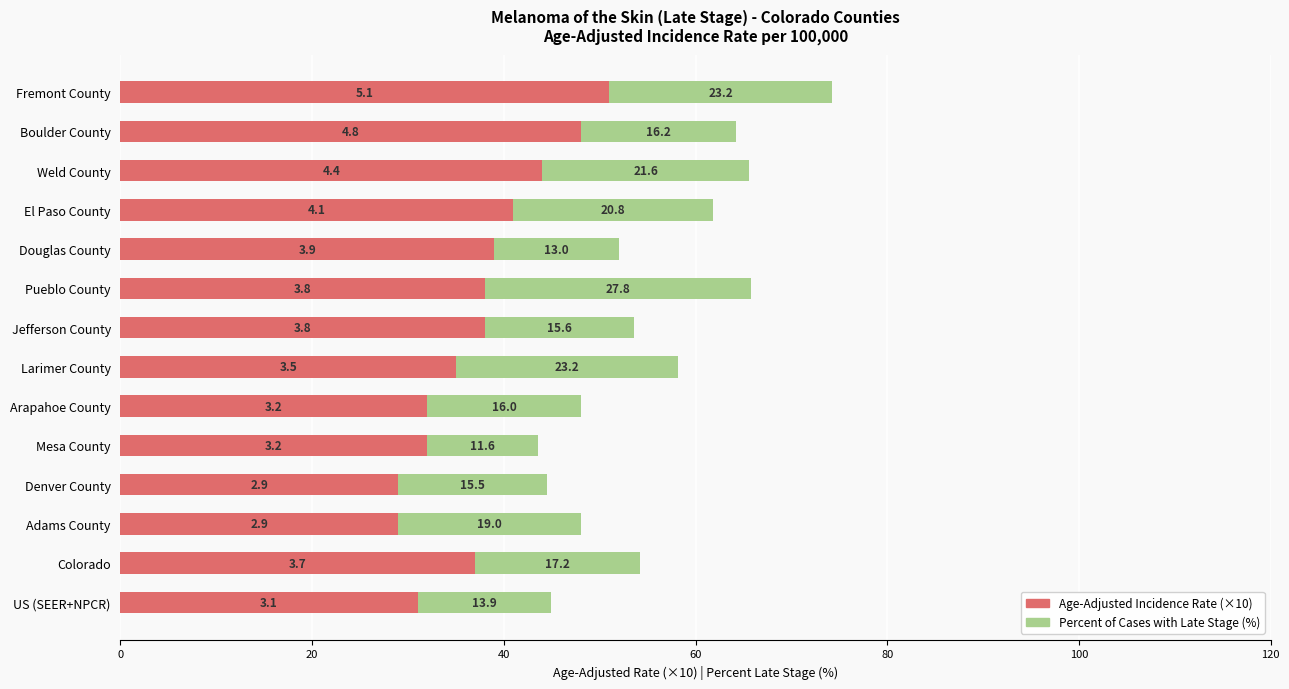

At which category is the sum across all series the highest?

Fremont County